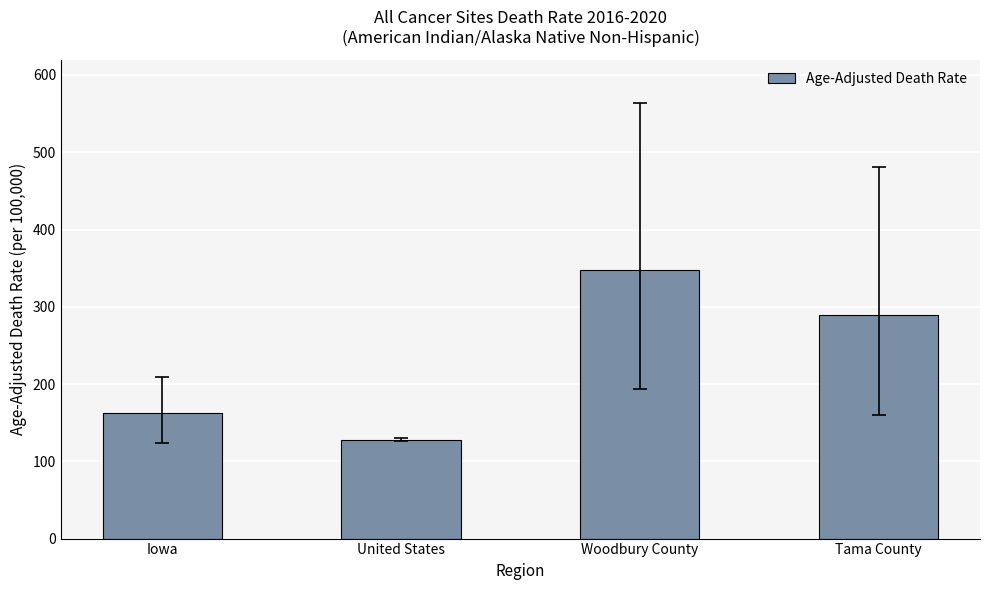

What is the value of the 1st bar from the left?

162.1